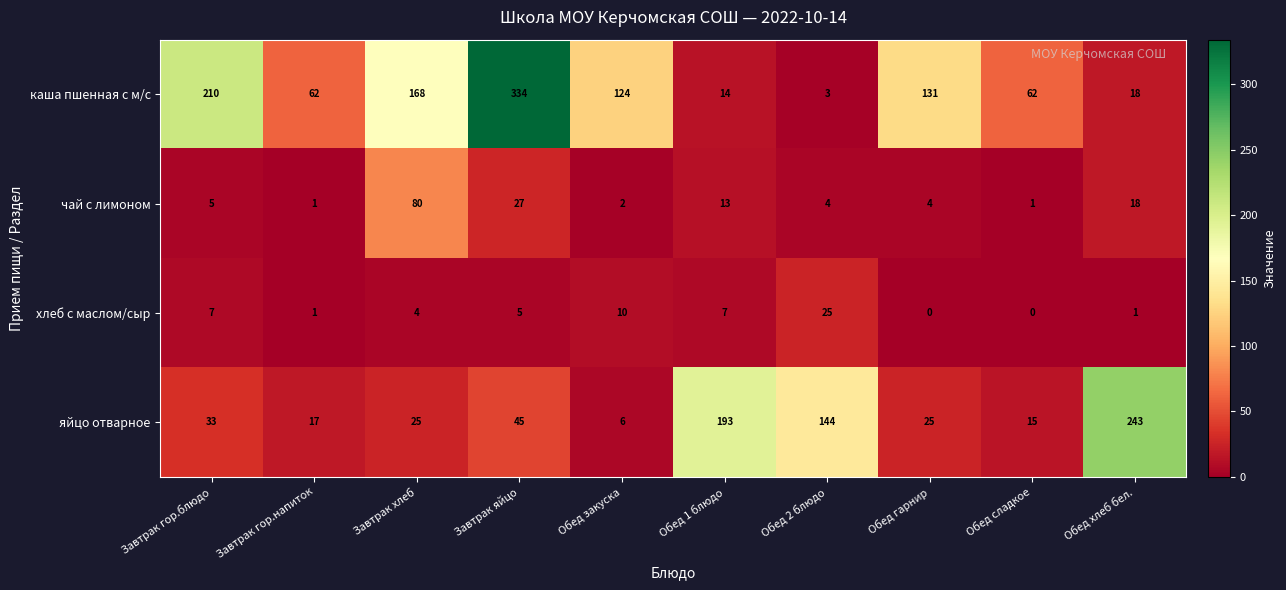

What is the difference between the maximum and minimum values in the каша пшенная с м/с series?

331